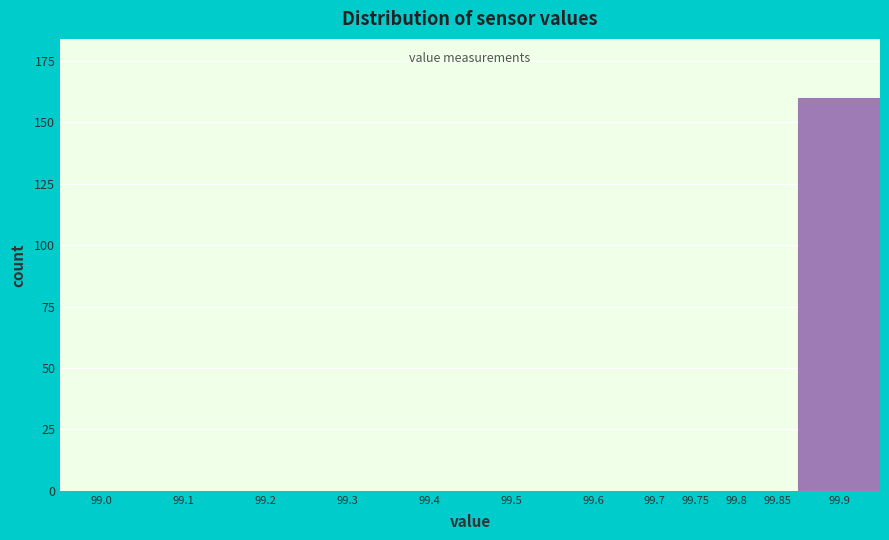

Reading left to right, extract all data points from this chart.

99.0=0	99.1=0	99.2=0	99.3=0	99.4=0	99.5=0	99.6=0	99.7=0	99.75=0	99.8=0	99.85=0	99.9=160